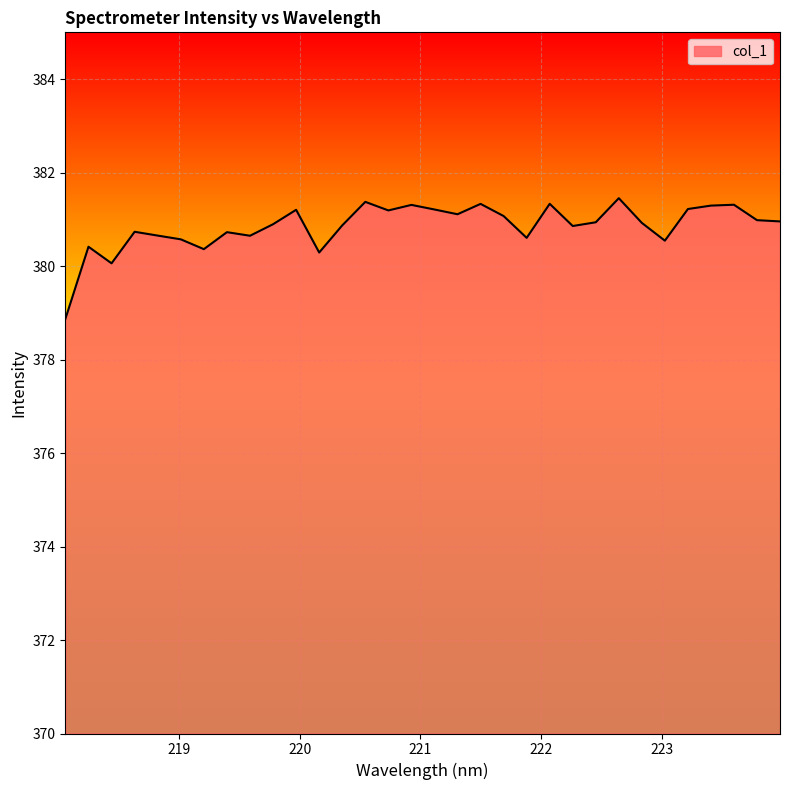

What is the minimum value shown in the chart?

378.9